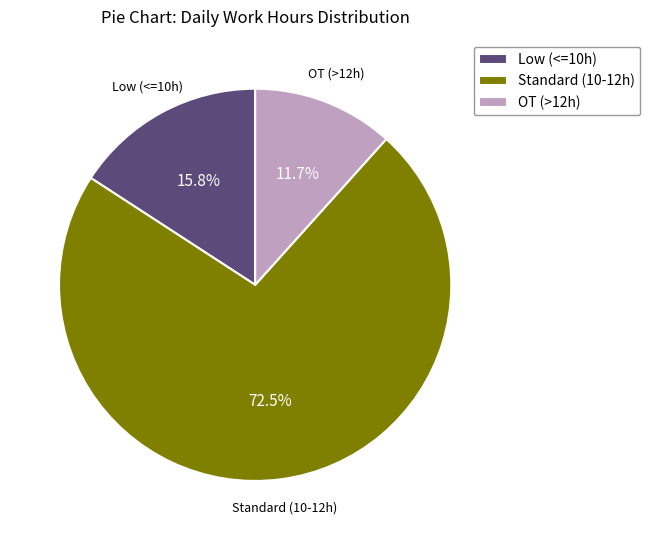

Rank the categories by value from highest to lowest.

Standard (10-12h), Low (<=10h), OT (>12h)